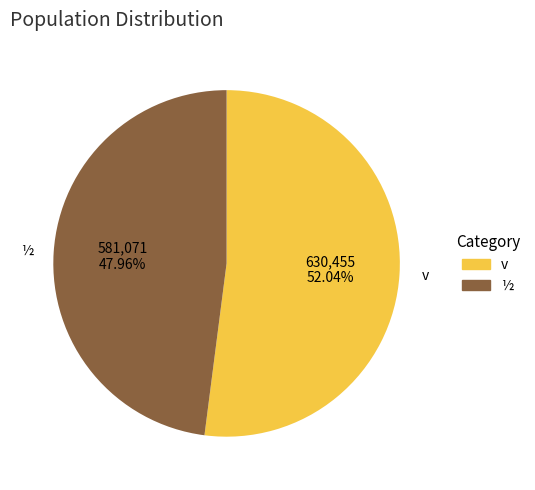

Is there a majority slice in this chart?

Yes